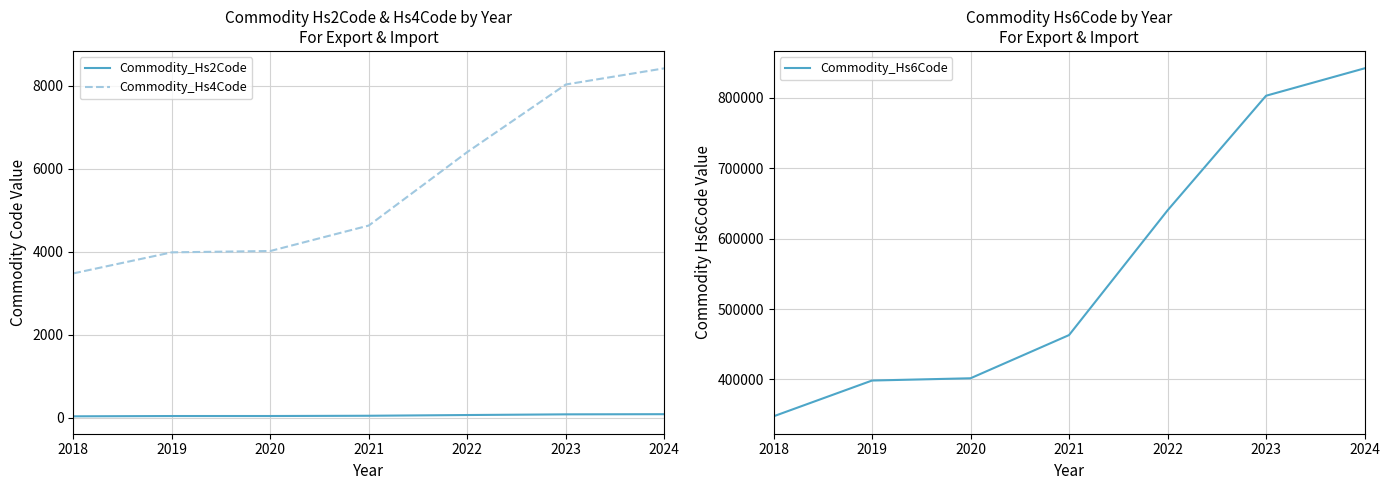

List the series in order of their peak value, lowest first.

Commodity_Hs2Code, Commodity_Hs4Code, Commodity_Hs6Code